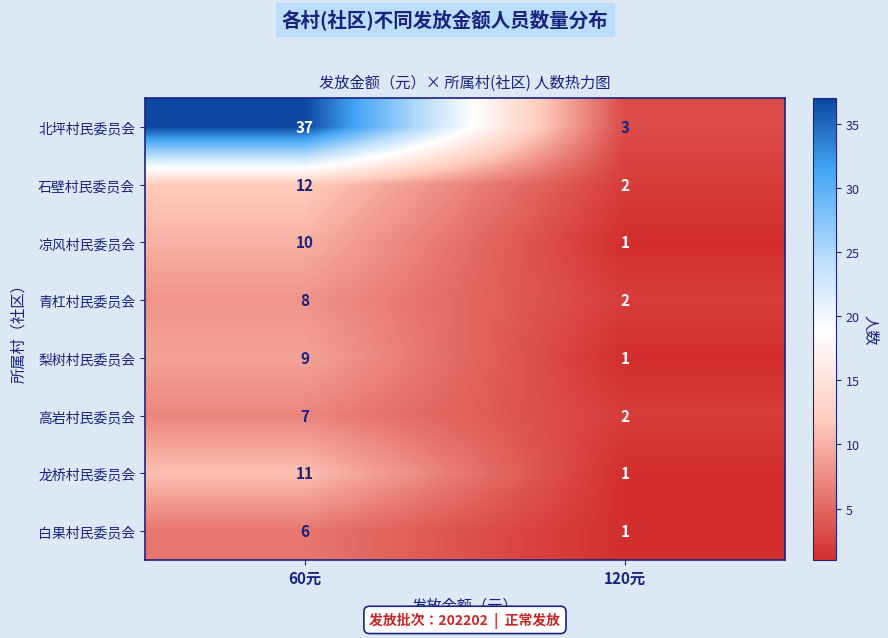

Which category has the highest value across all series?

60元